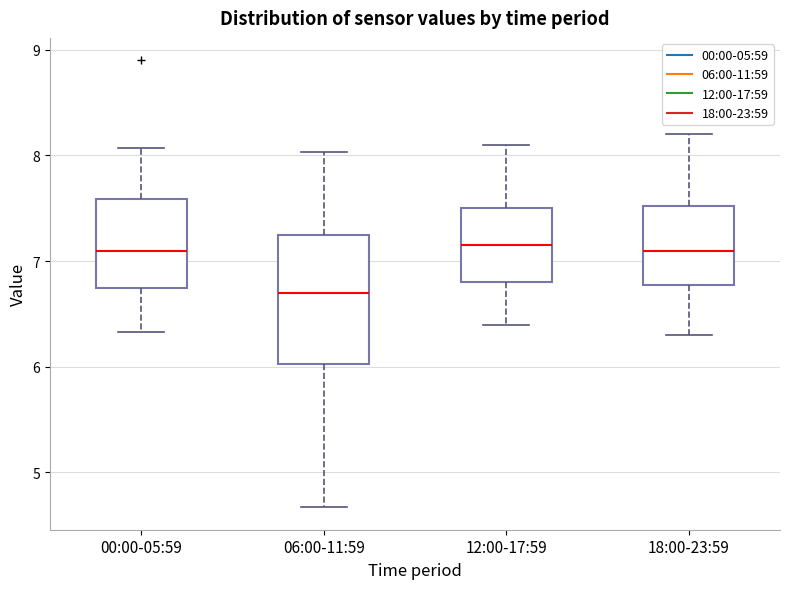

Reading left to right, transcribe this box plot: for each box, give where its median line is, the range the box spans, and where its two whiskers end, as read against the y-axis. The values are not printed on the chart, so give them approximately, as read against the axis.

00:00-05:59: median 7.1, box 6.7 to 7.6, whiskers 6.3 to 8.1
06:00-11:59: median 6.7, box 6.0 to 7.2, whiskers 4.7 to 8.0
12:00-17:59: median 7.2, box 6.8 to 7.5, whiskers 6.4 to 8.1
18:00-23:59: median 7.1, box 6.8 to 7.5, whiskers 6.3 to 8.2